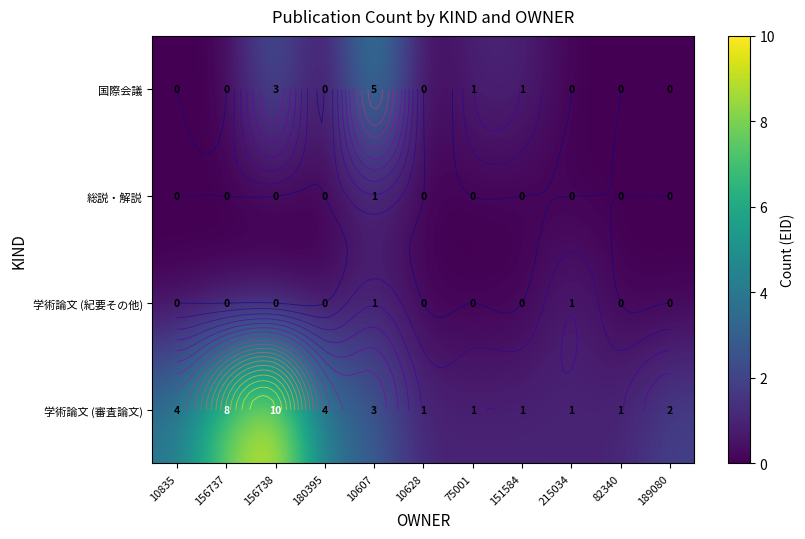

Rank the series at 10607 from lowest to highest value.

学術論文 (紀要その他), 総説・解説, 学術論文 (審査論文), 国際会議